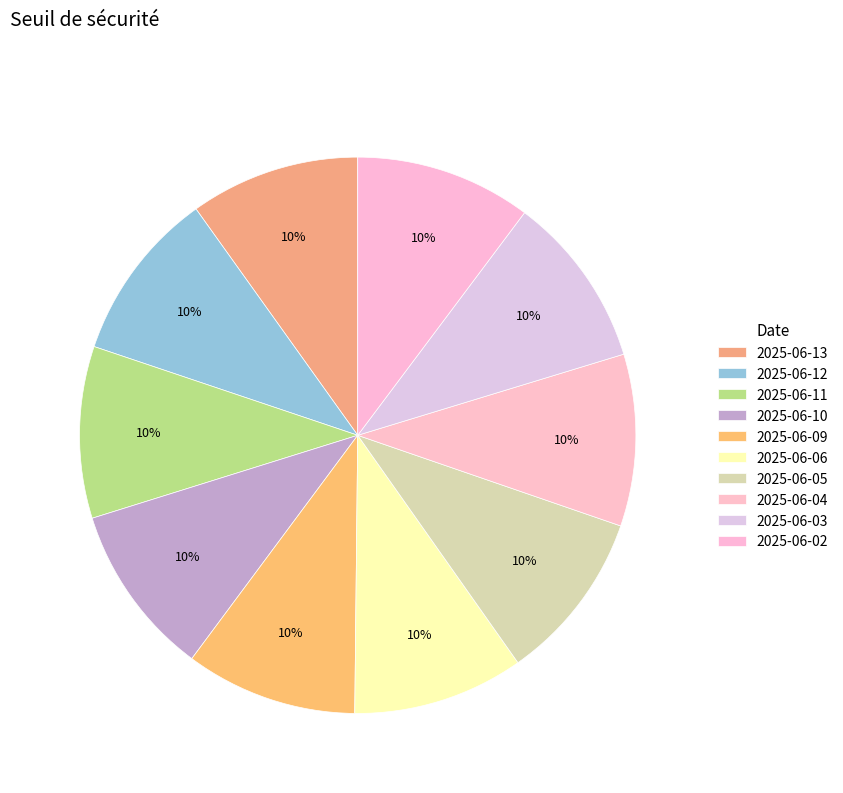

Rank the categories by value from highest to lowest.

2025-06-02, 2025-06-03, 2025-06-10, 2025-06-09, 2025-06-04, 2025-06-11, 2025-06-12, 2025-06-05, 2025-06-06, 2025-06-13